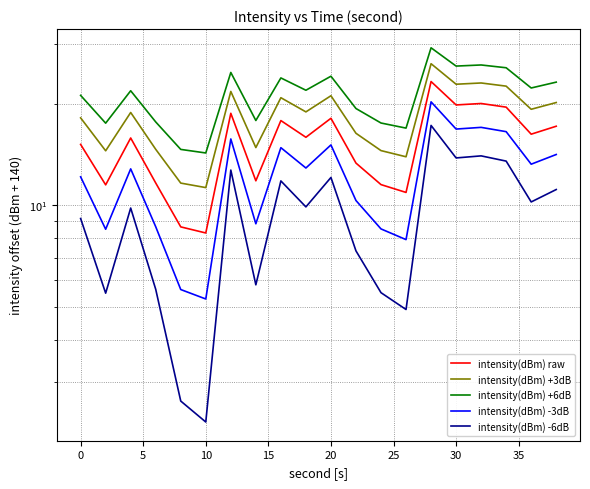

What is the minimum value shown in the chart?

2.3